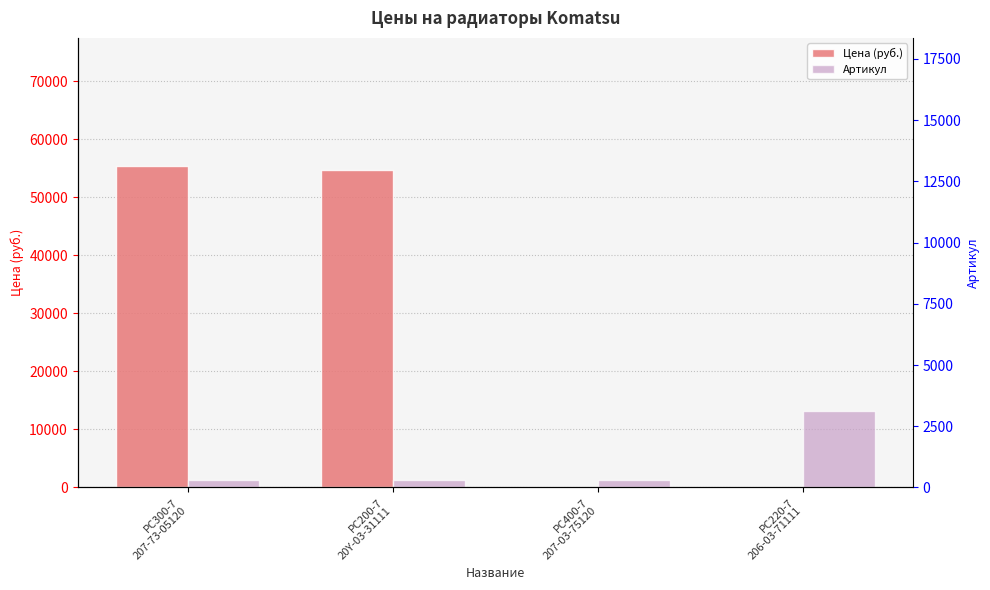

Where does the Артикул series first go above 1231?

PC220-7
206-03-71111